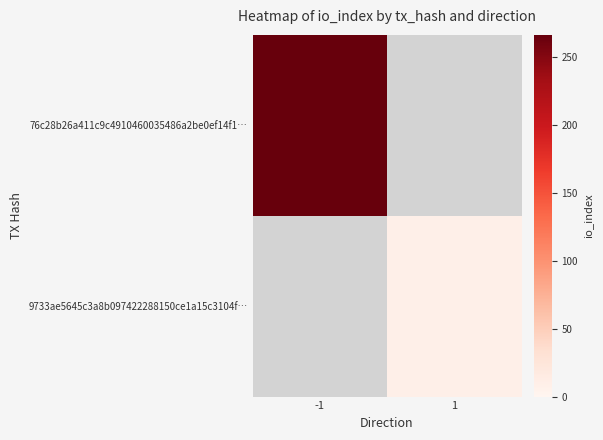

Which category has the lowest value in the 76c28b26a411c9c4910460035486a2be0ef14f1… series?

-1